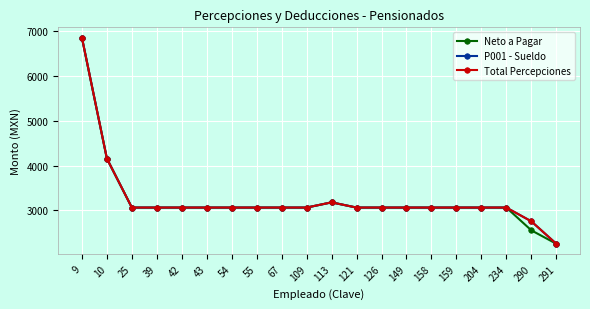

At how many categories does at least one series exceed 2622?

19